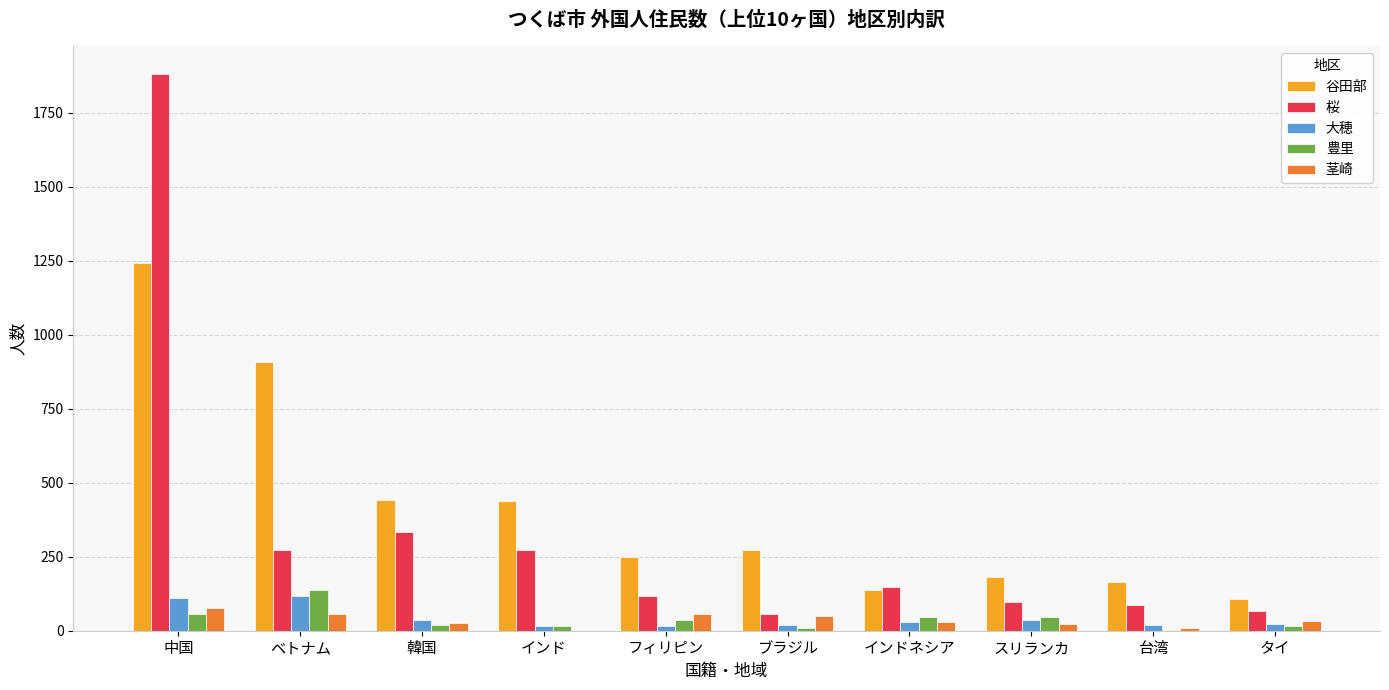

True or false: 谷田部 has a value of 106 at タイ.

True